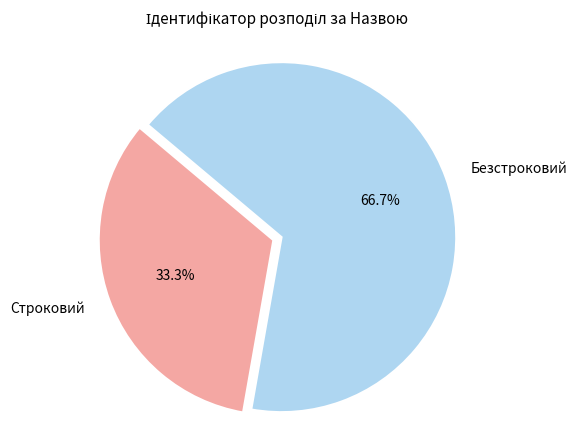

Between Строковий and Безстроковий, which is larger?

Безстроковий